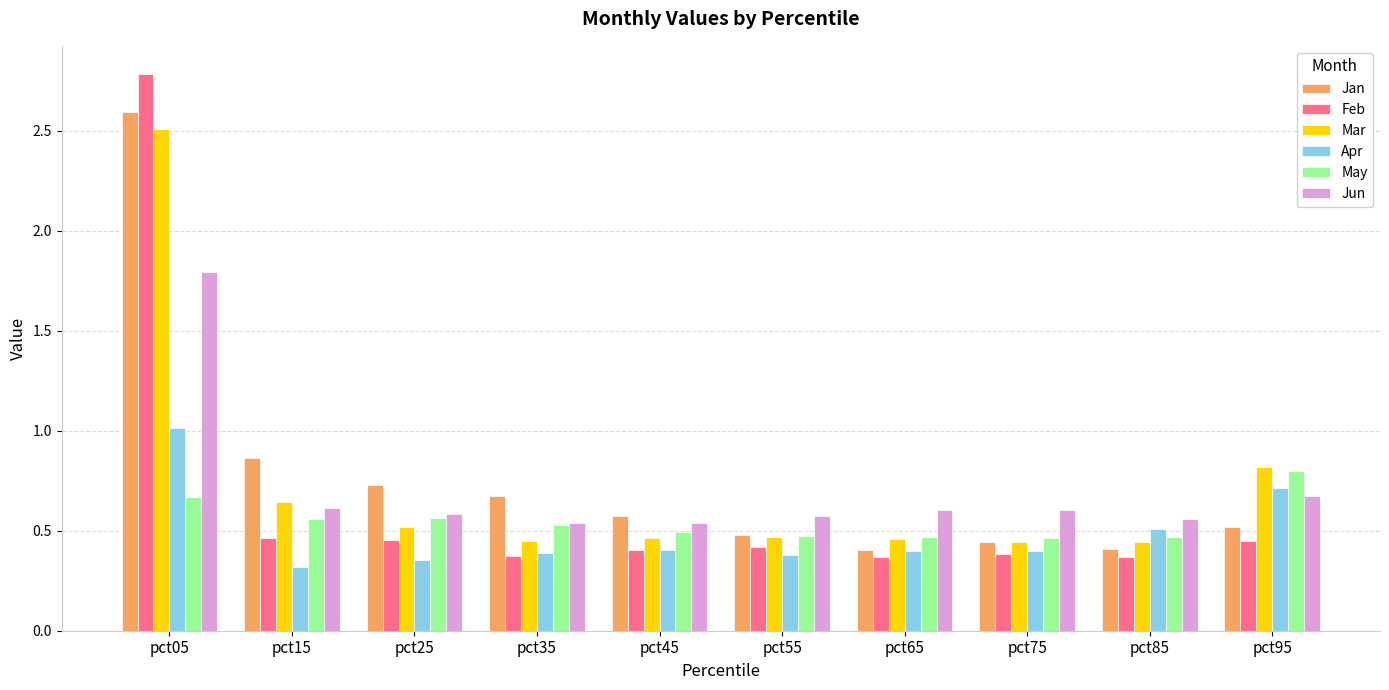

What is the difference between the highest and lowest values at pct85?

0.2